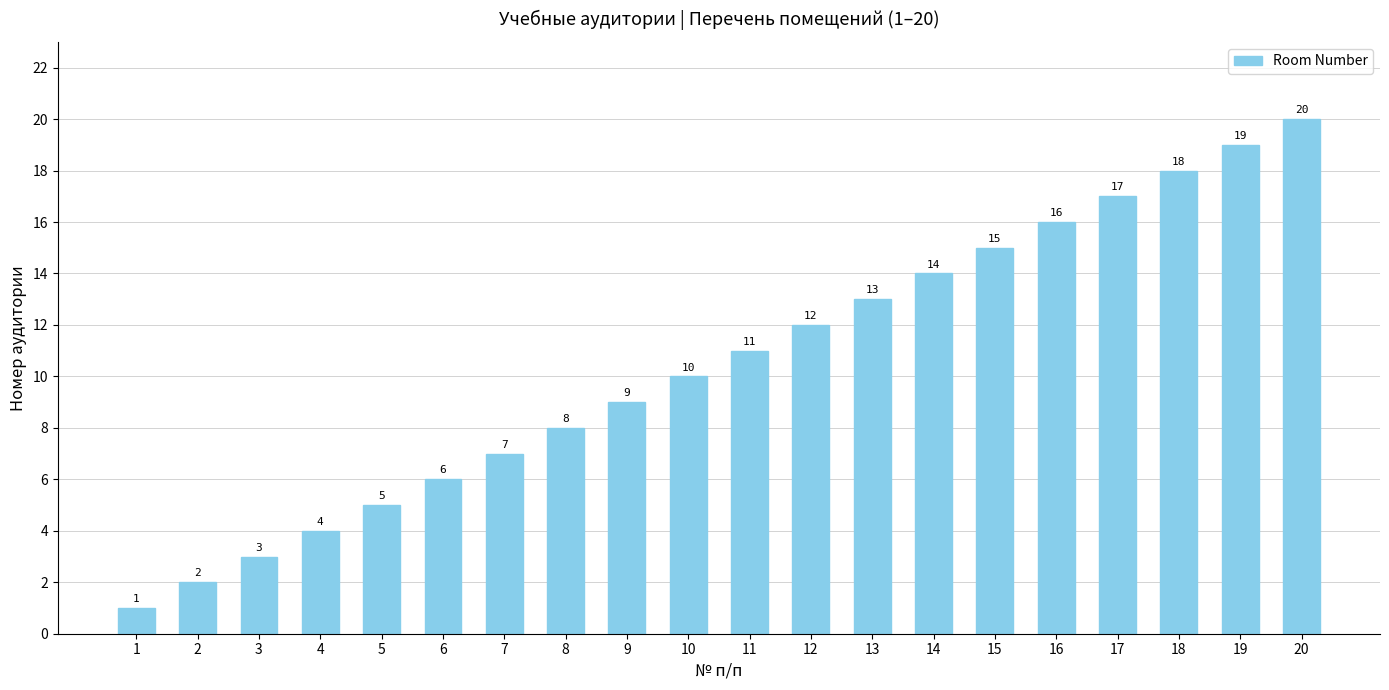

How many bars are there in total?

20